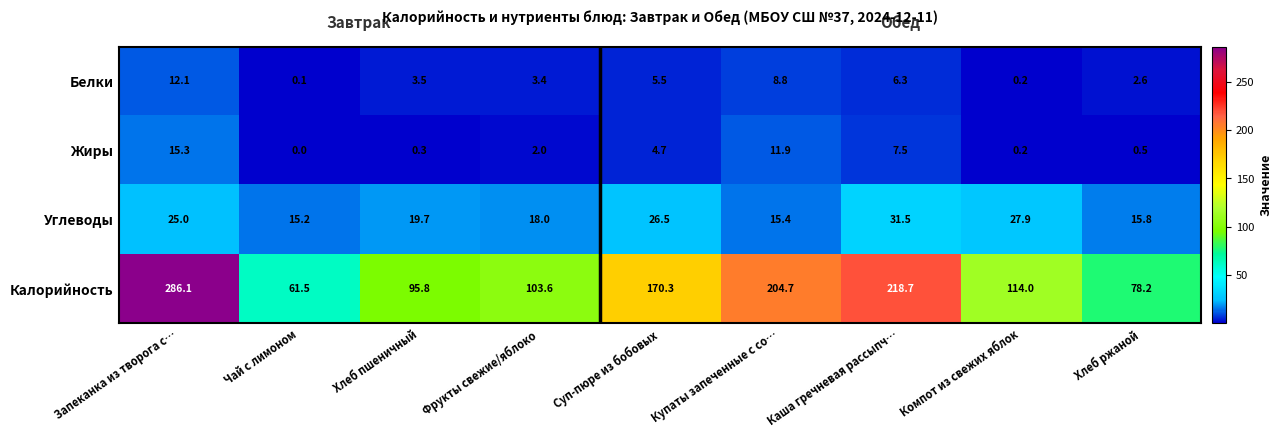

The Калорийность series shows 31.4 at Компот из свежих яблок. True or false?

False